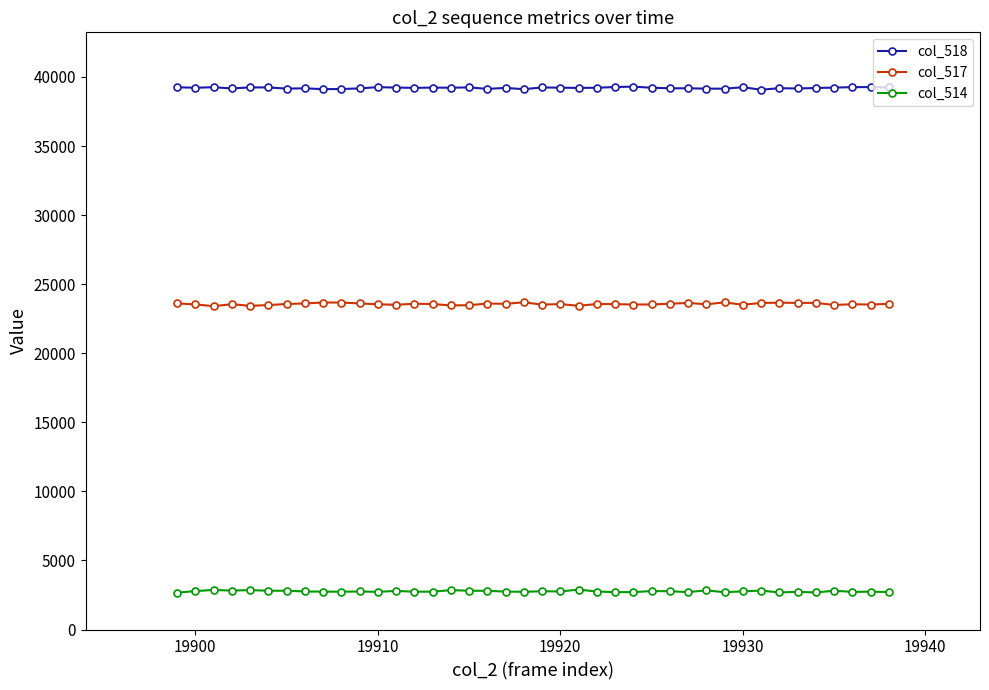

What is the difference between the maximum and second lowest values in the col_518 series?

186